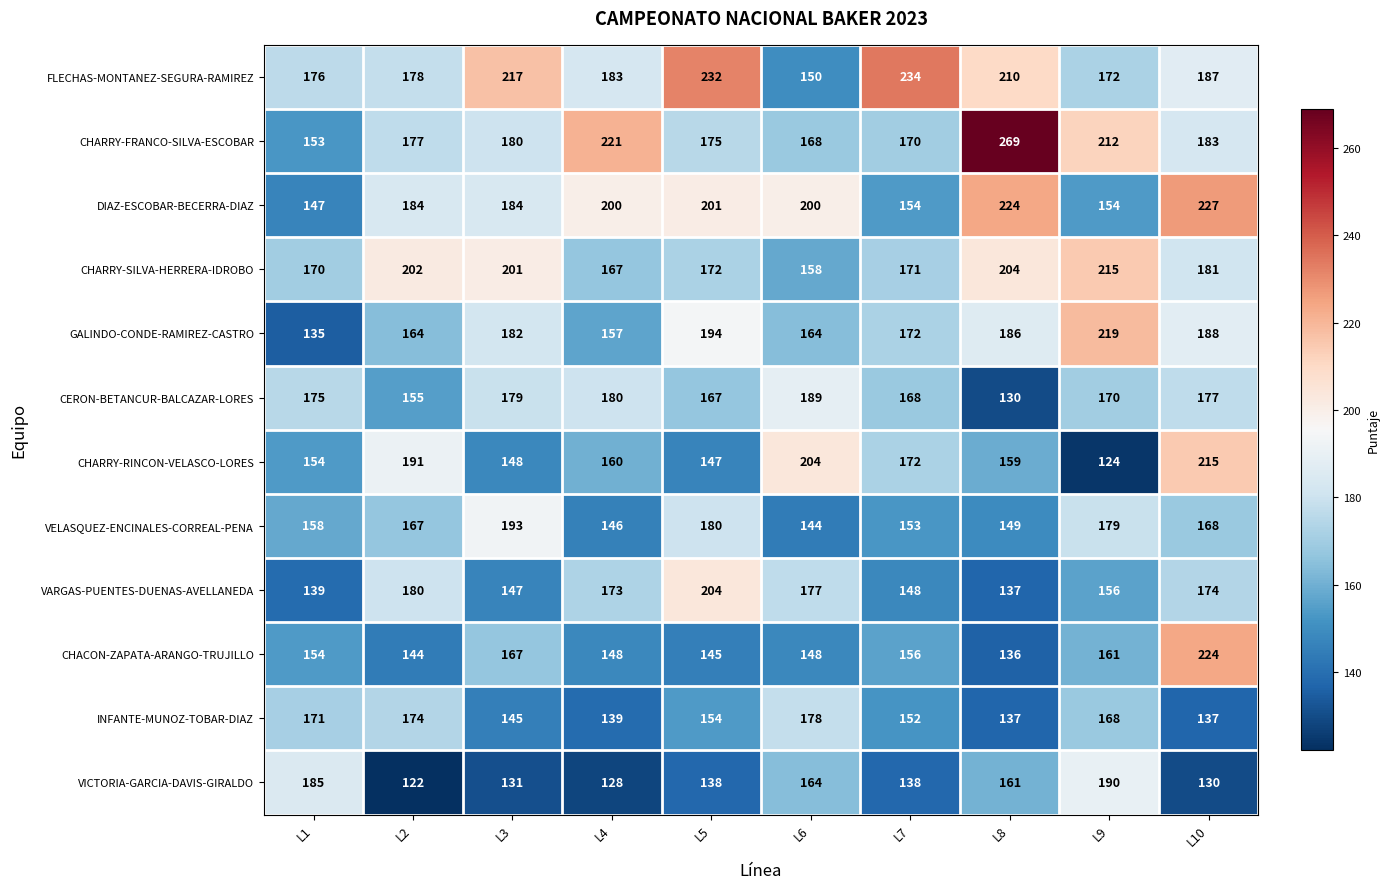

What is the minimum value shown in the chart?

122